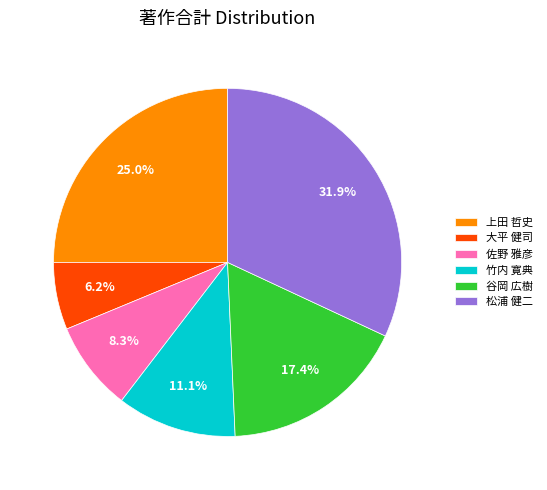

Which slice is the smallest?

大平 健司